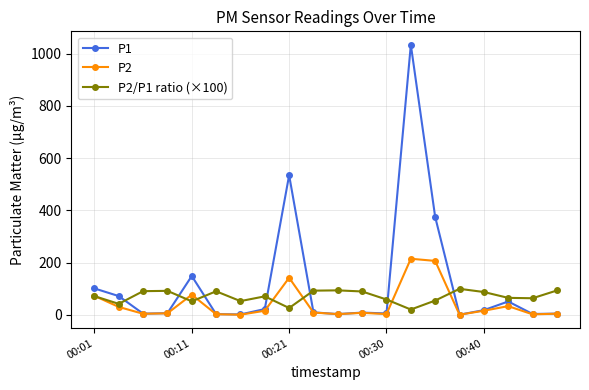

Which series has the largest total across all categories?

P1